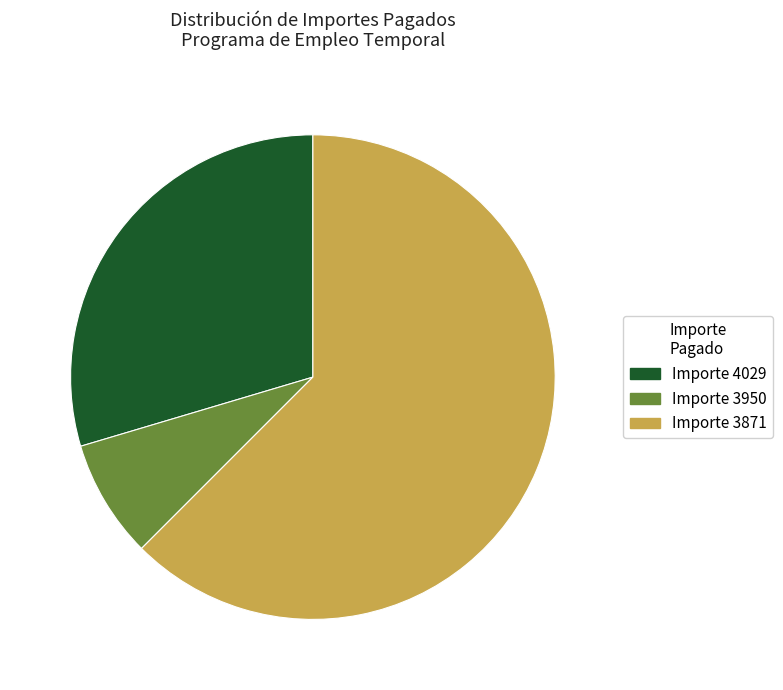

Which category accounts for the majority?

Importe 3871